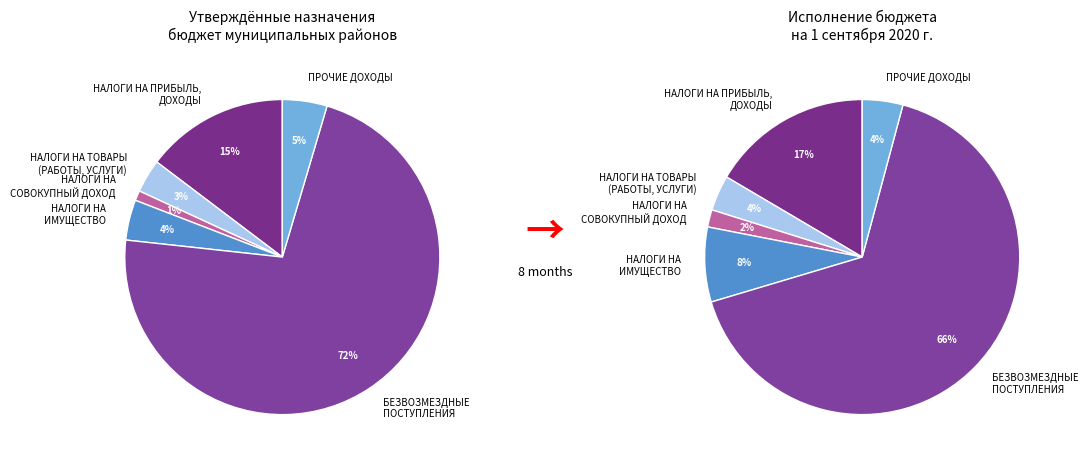

To the nearest percent, what is the average slice percentage?

17%